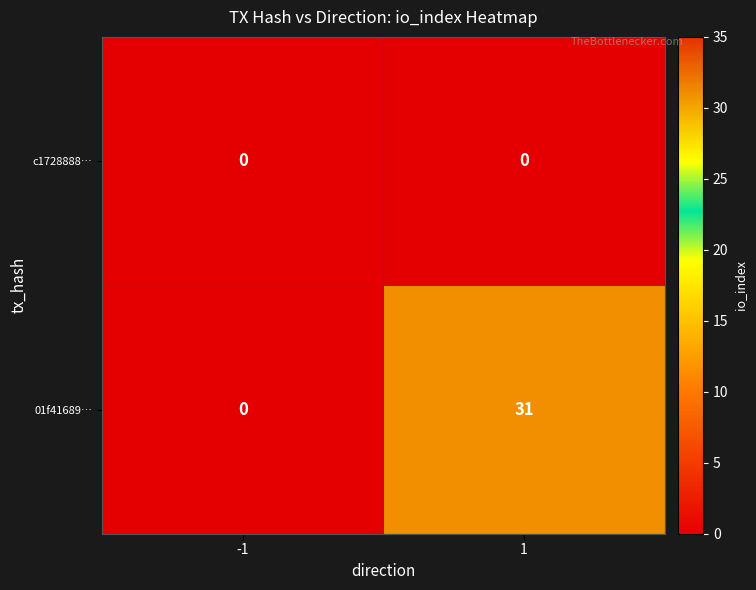

At how many categories does at least one series exceed 6?

1